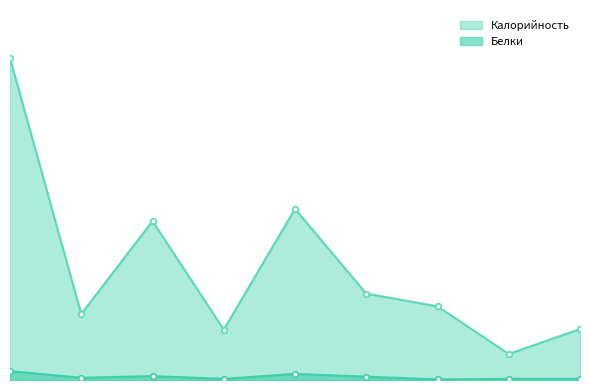

What position from the left is Бутерброды с маслом?

3